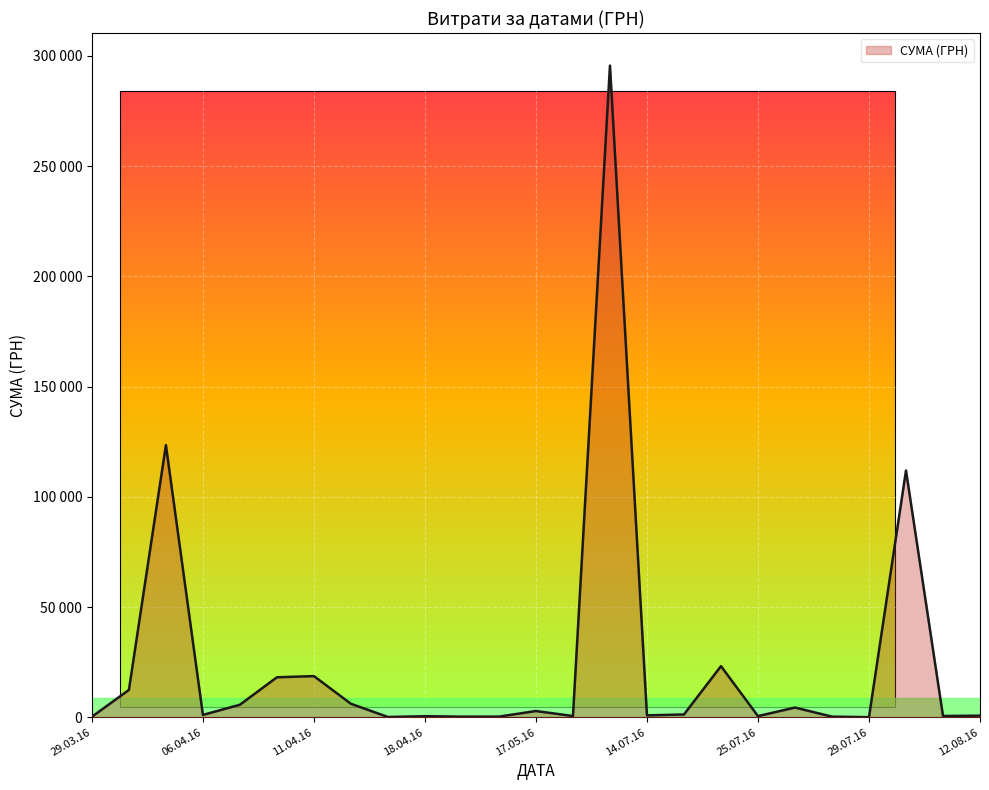

Does the chart display data point markers on the line(s)?

No